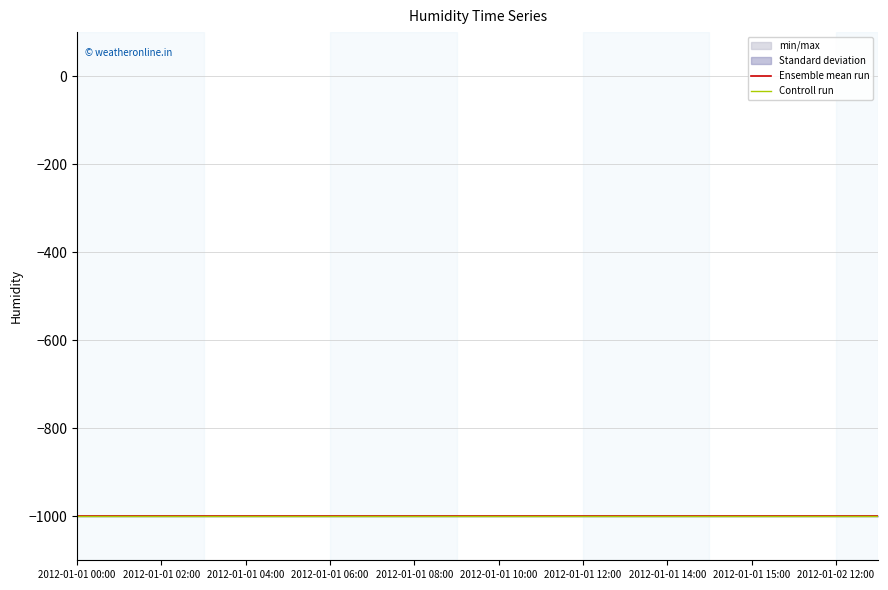

What is the minimum value for Controll run?

-998.9